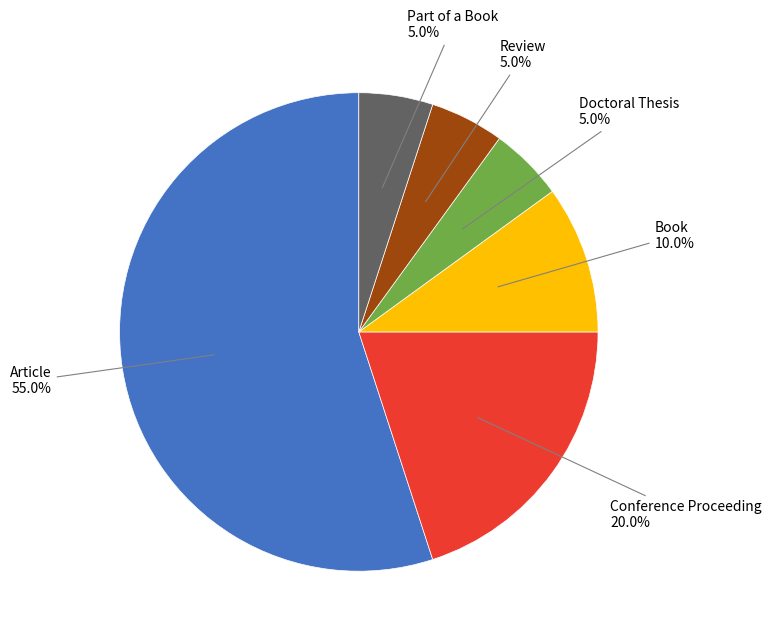

How many segments does this pie chart have?

6